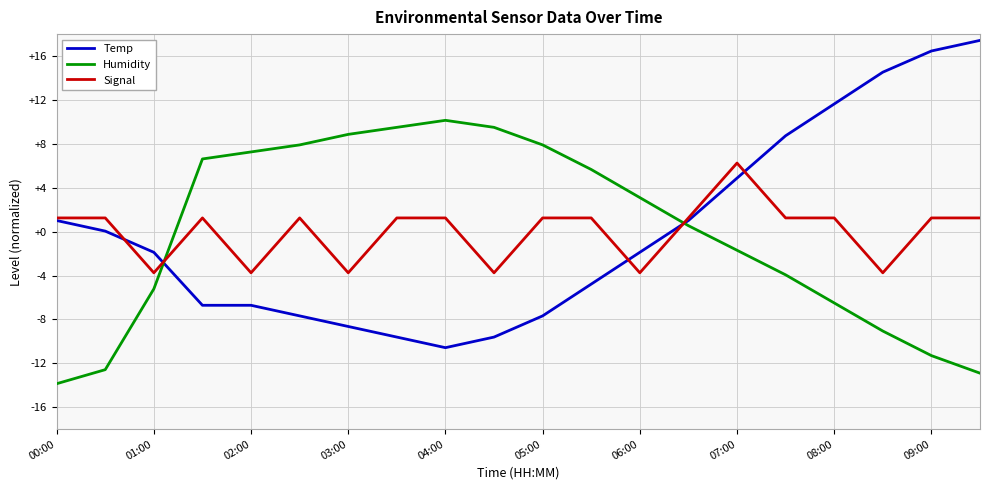

What is the highest value of the Temp series?

17.4